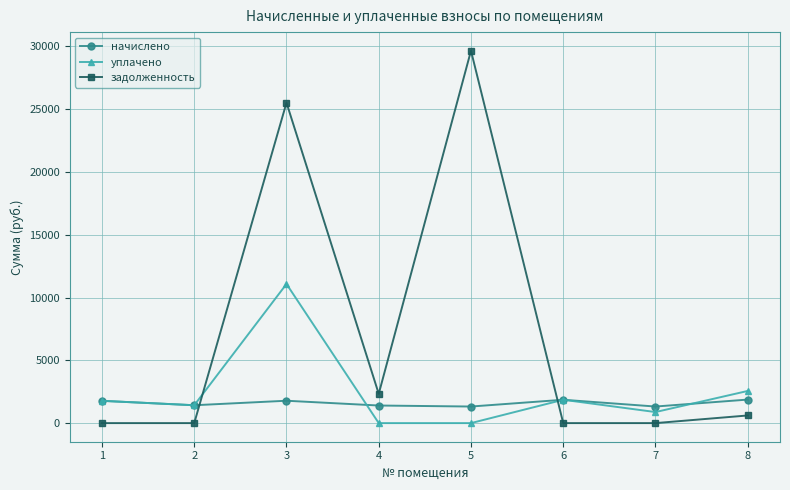

How many times do уплачено and задолженность cross each other?

2